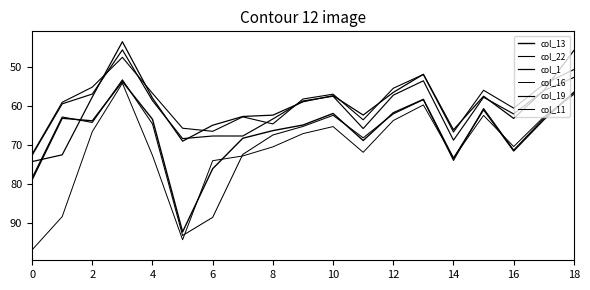

How many lines are shown in the chart?

6